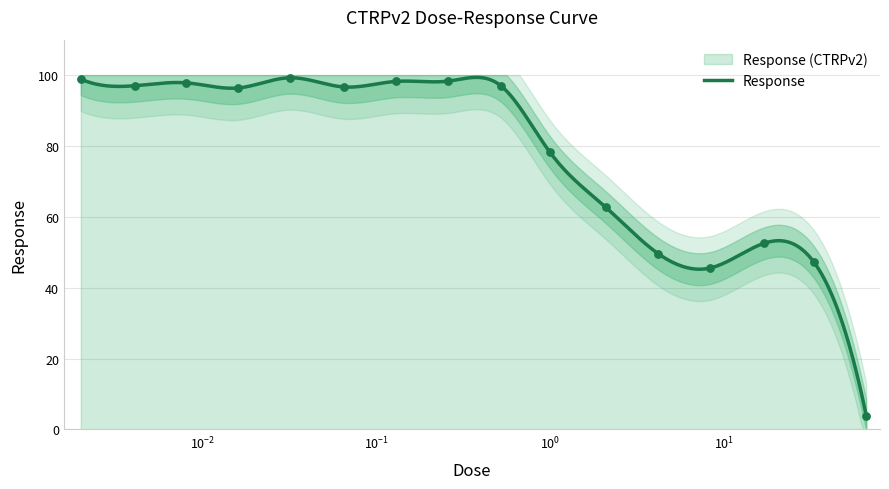

Which has a higher value, 0.0041 or 0.065?

0.0041